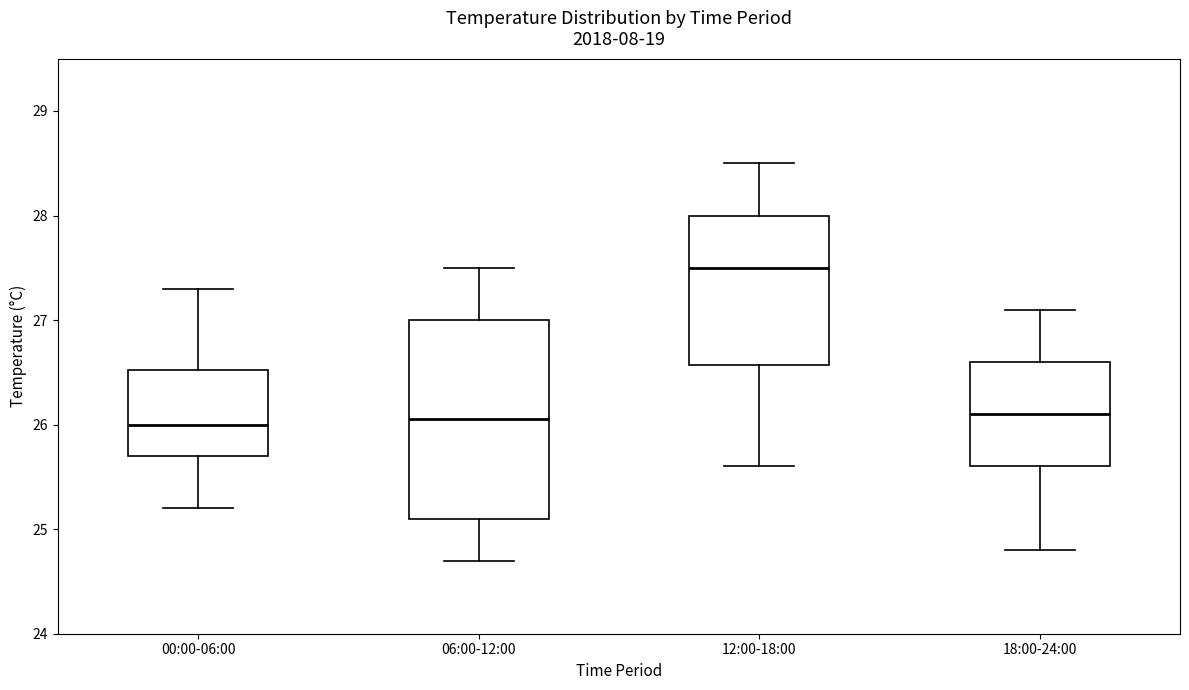

Which box is the tallest, from its lower edge to its upper edge?

06:00-12:00